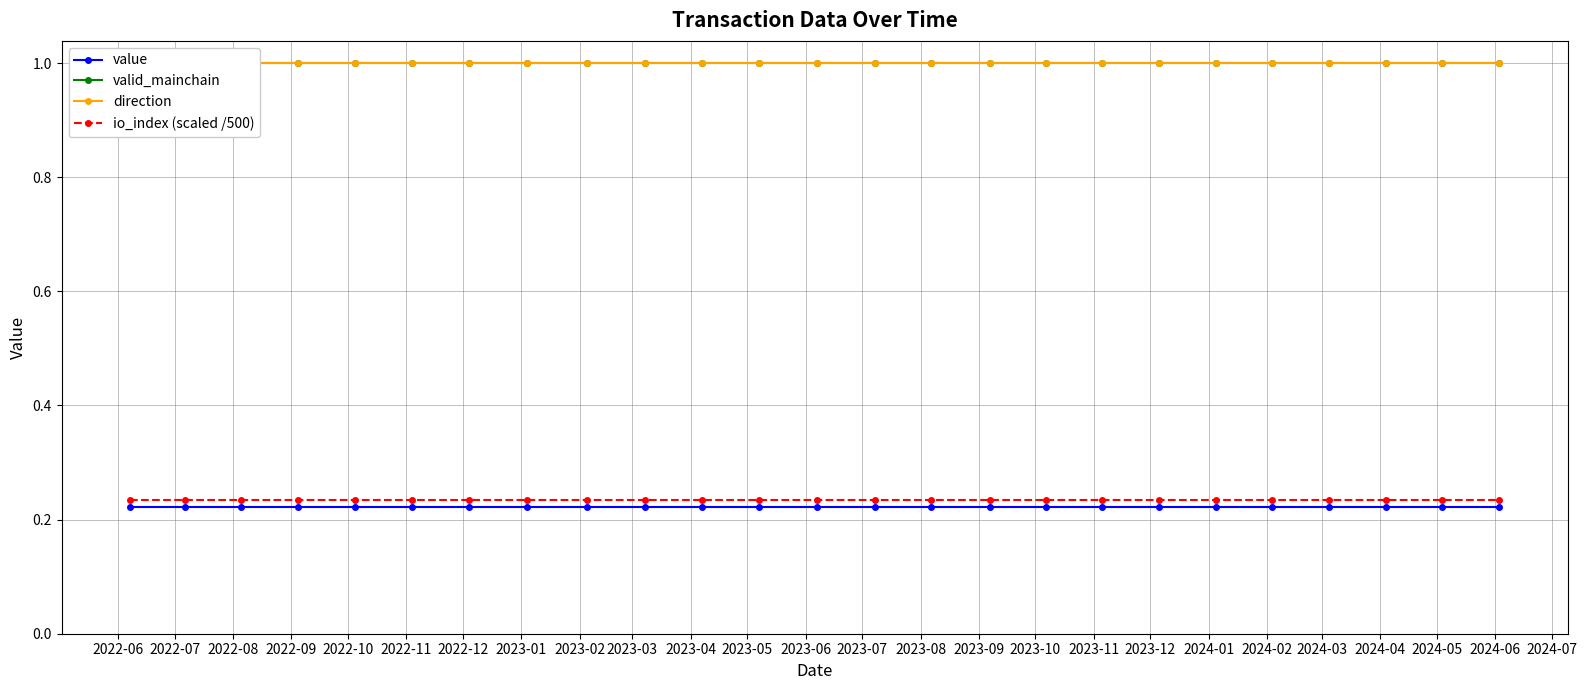

True or false: value and io_index (scaled /500) intersect in this chart.

False